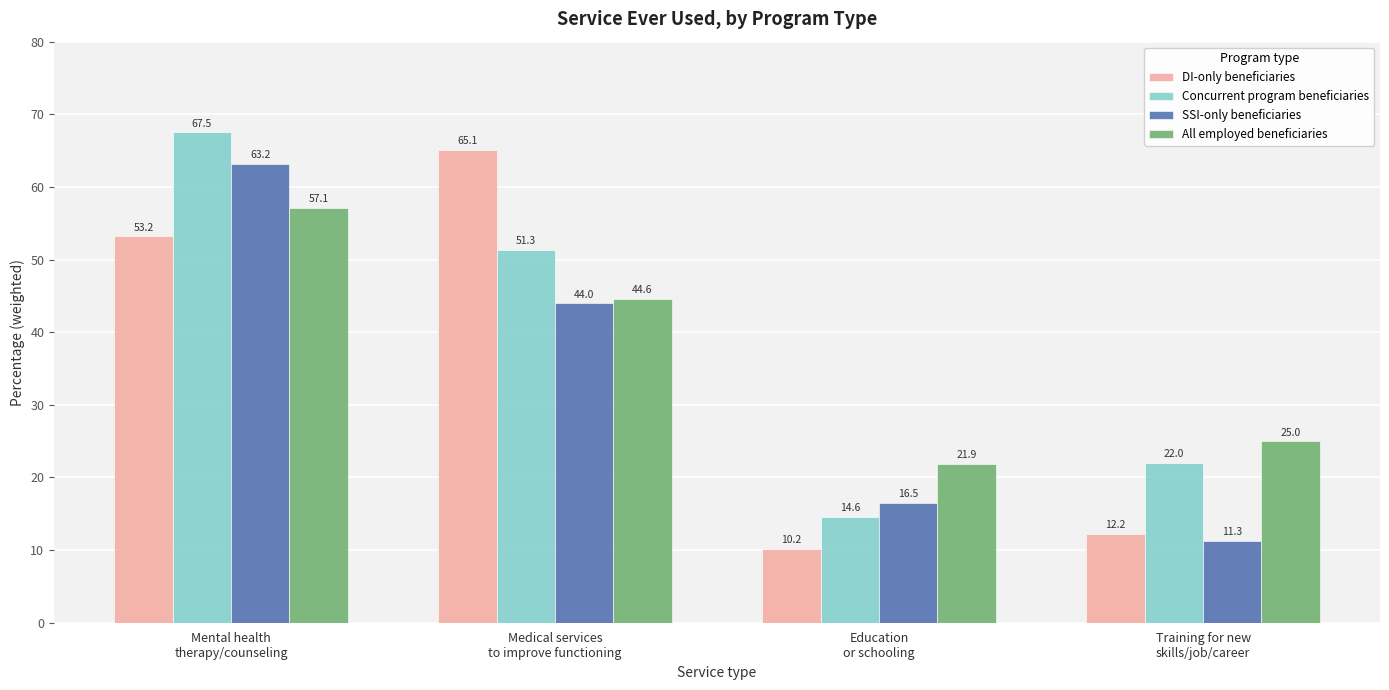

List the series in order of their peak value, lowest first.

All employed beneficiaries, SSI-only beneficiaries, DI-only beneficiaries, Concurrent program beneficiaries